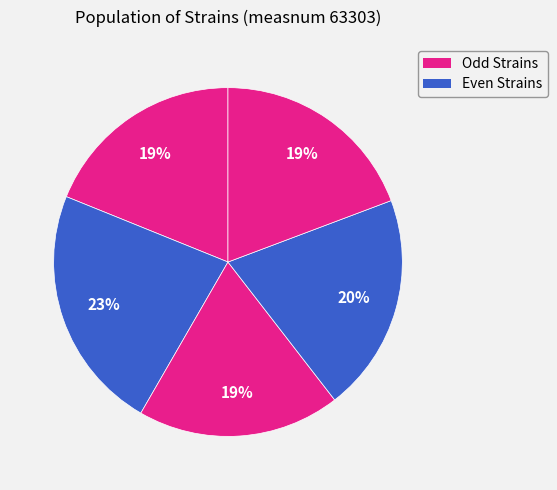

To the nearest percent, what is the difference between the largest and smallest slice percentages?

4%